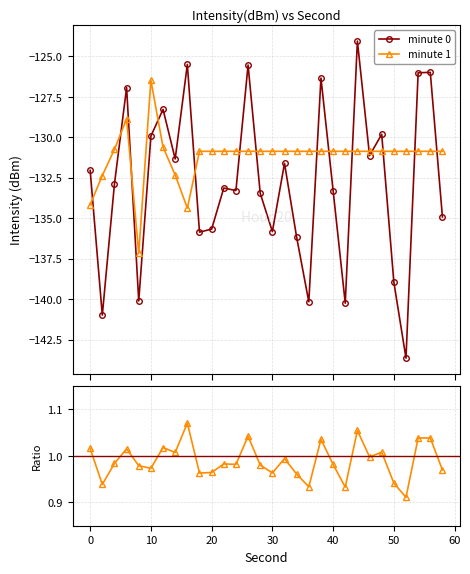

List the series in order of their overall mean, highest first.

minute 1, minute 0